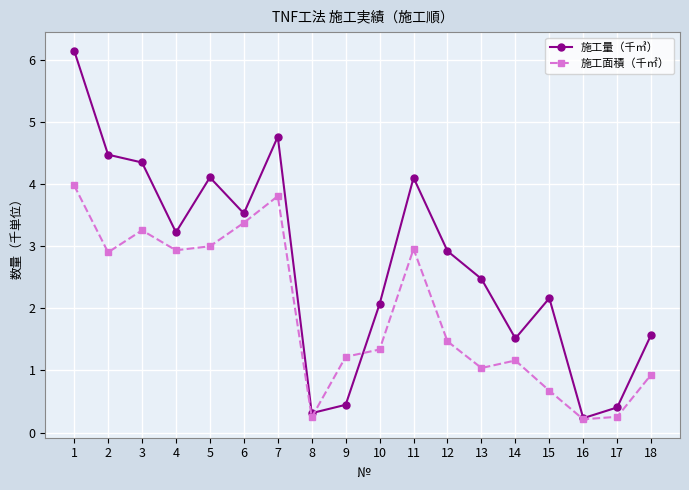

Which series has the widest spread of values?

施工量（千㎥）